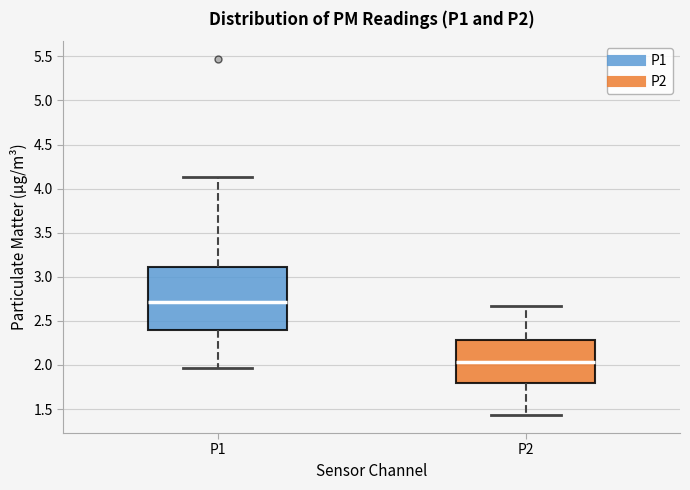

Which box has the lowest median line?

P2